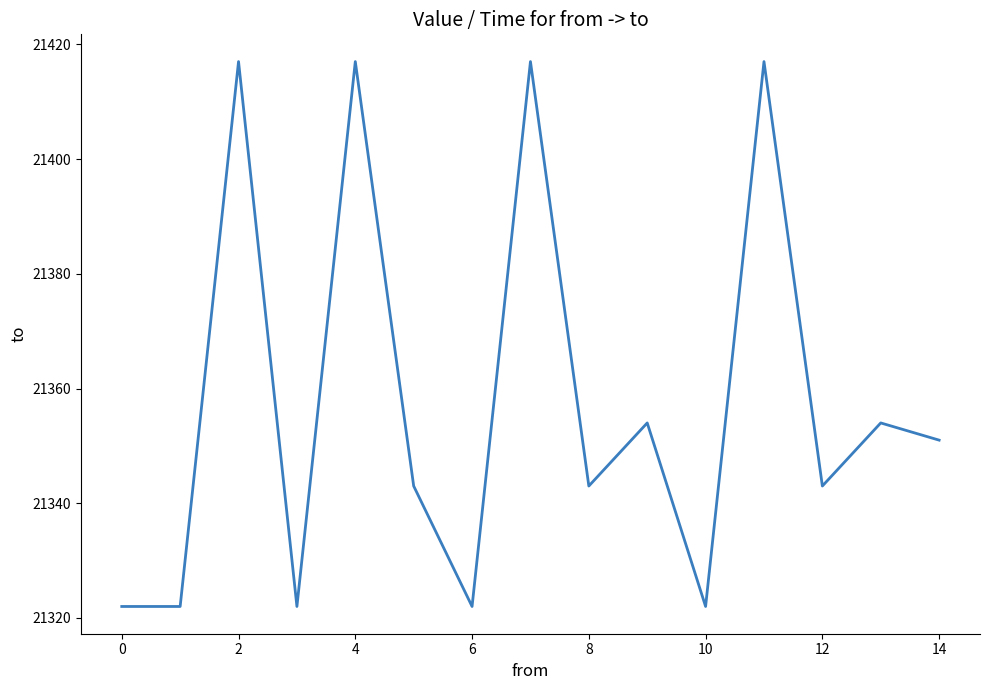

What is the difference between the second highest and second lowest values?

95